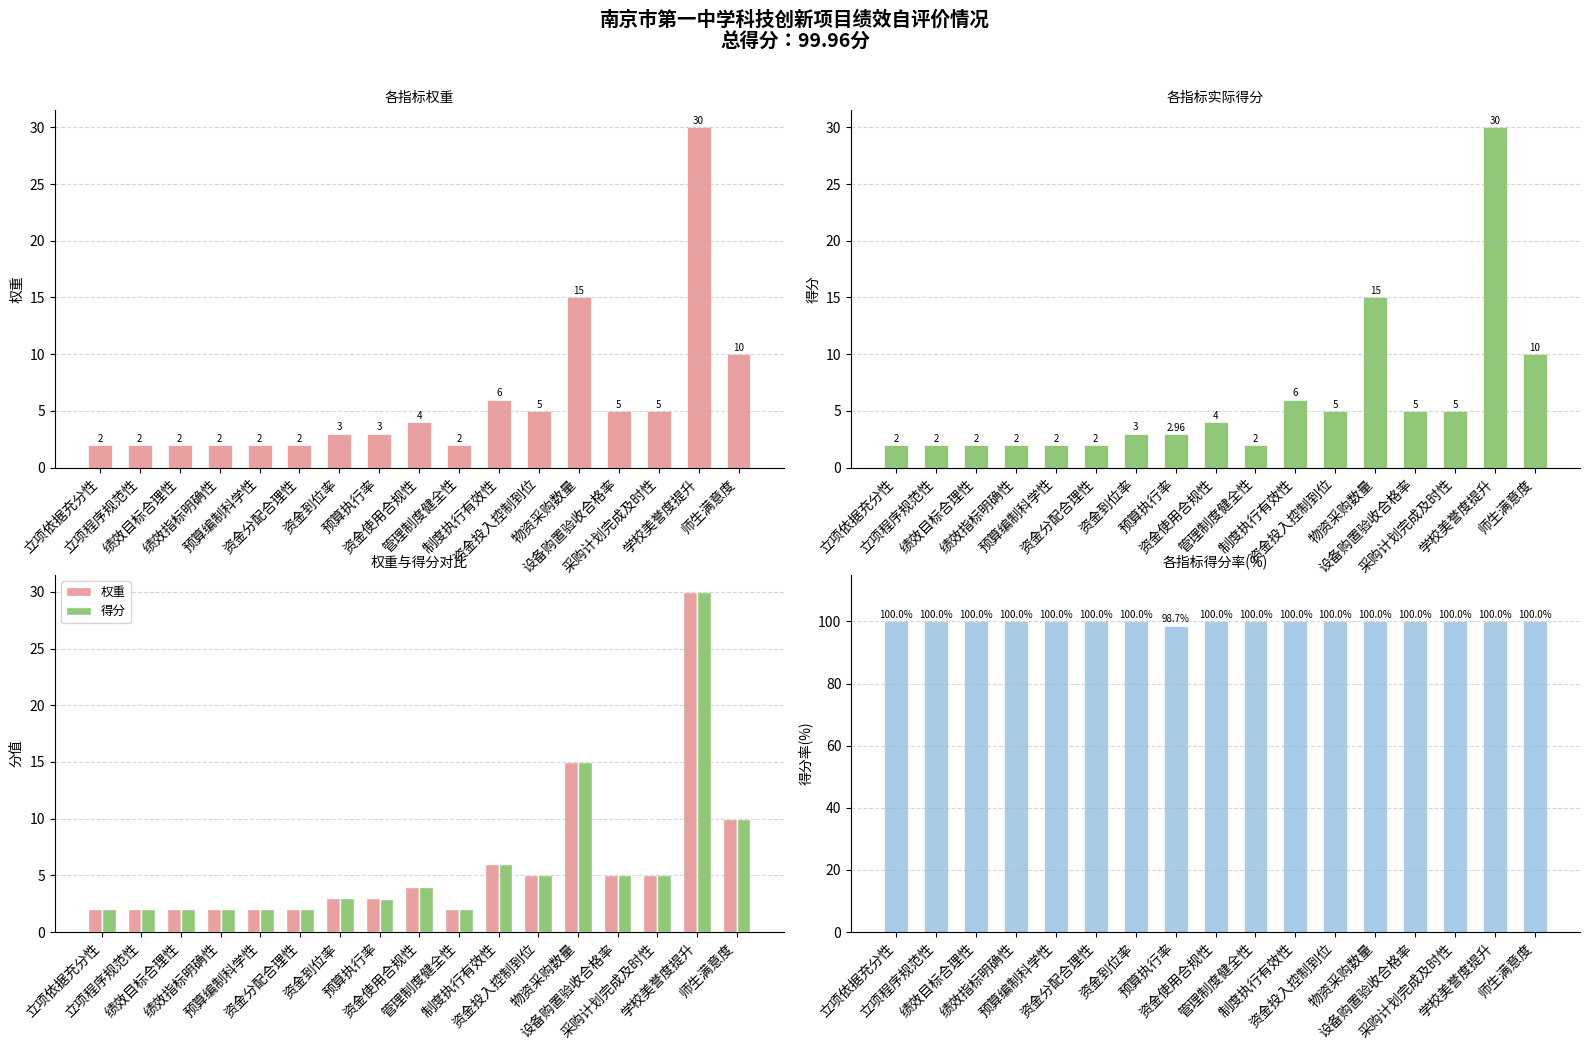

Read the 权重 value at 绩效指标明确性.

2.0